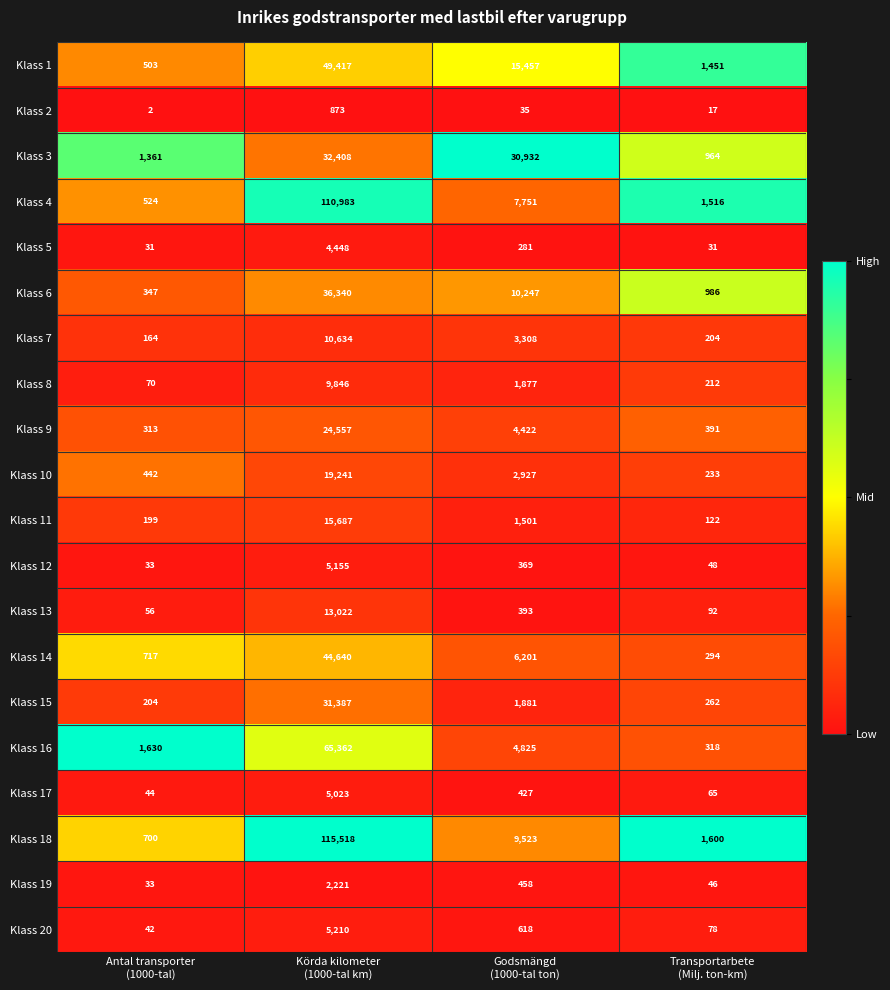

What is the highest value of the Klass 16 series?

65362